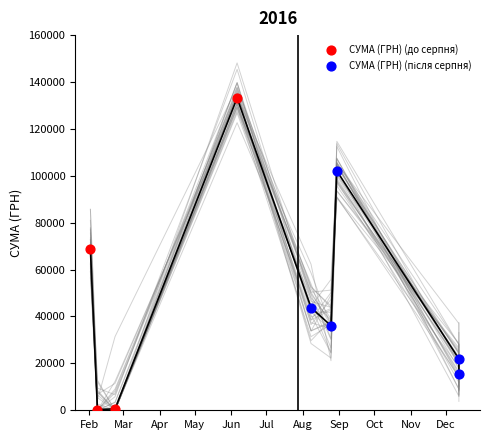

Which series reaches the maximum Y coordinate?

СУМА (ГРН) (до серпня)